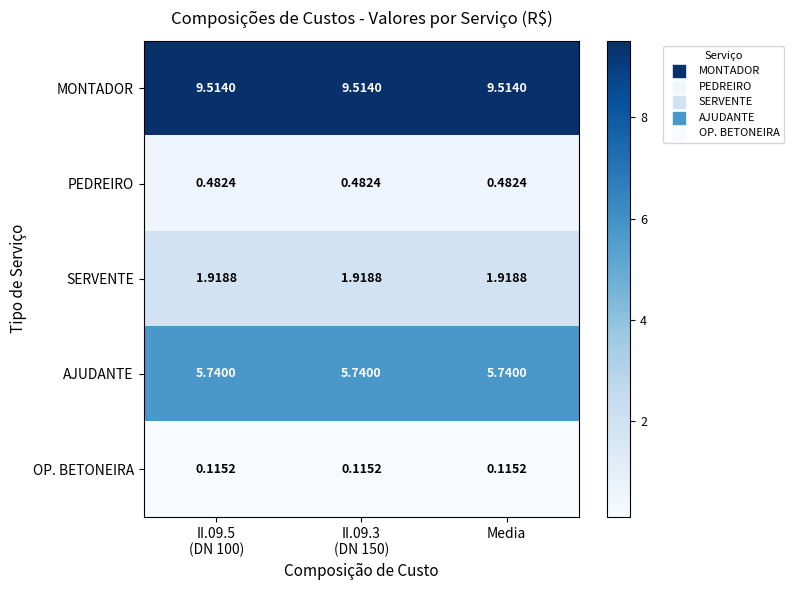

Which series has the largest total across all categories?

MONTADOR